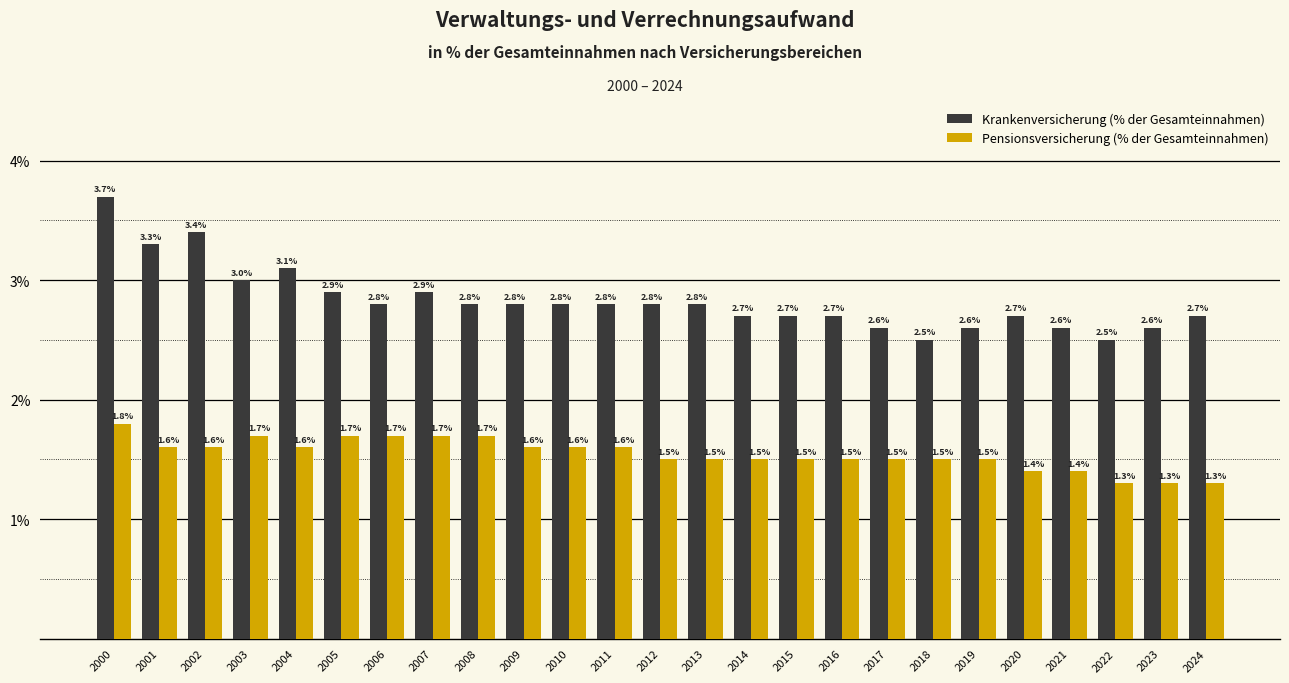

The value of Pensionsversicherung (% der Gesamteinnahmen) at 2008 is 1.0. True or false?

False